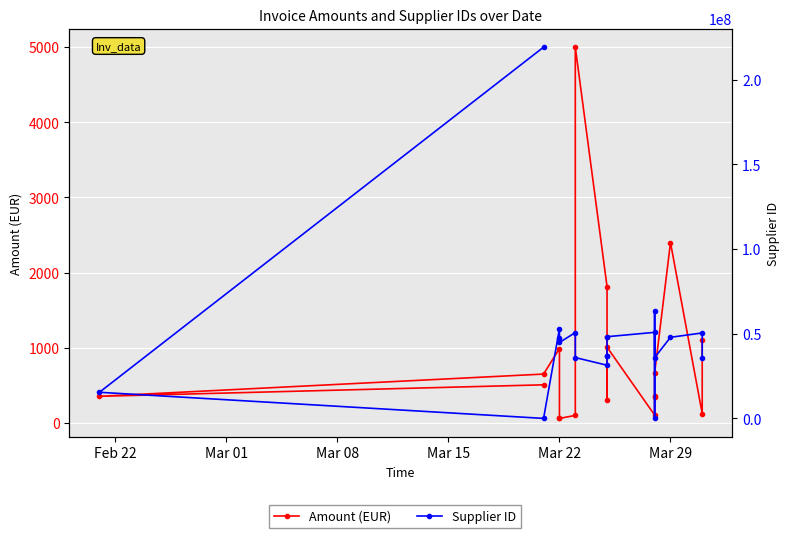

How many series are shown in this chart?

2